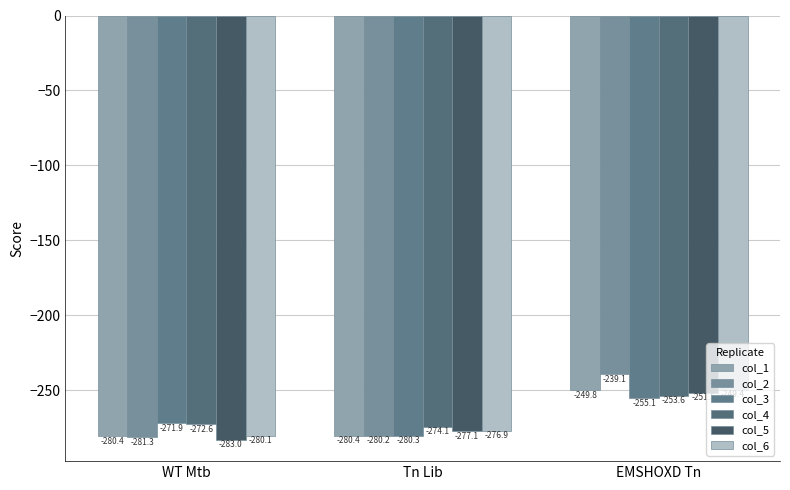

Which label corresponds to the largest value in the chart?

EMSHOXD Tn